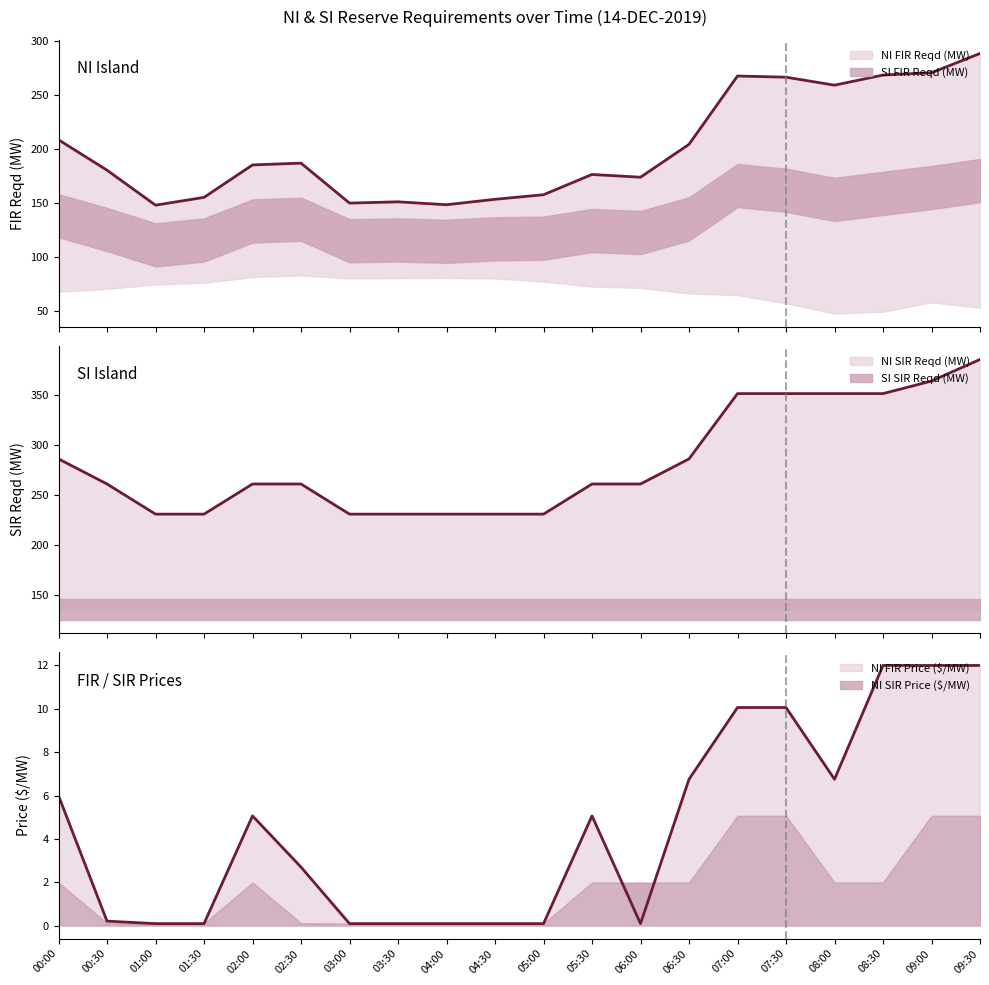

How many lines are shown in the chart?

3